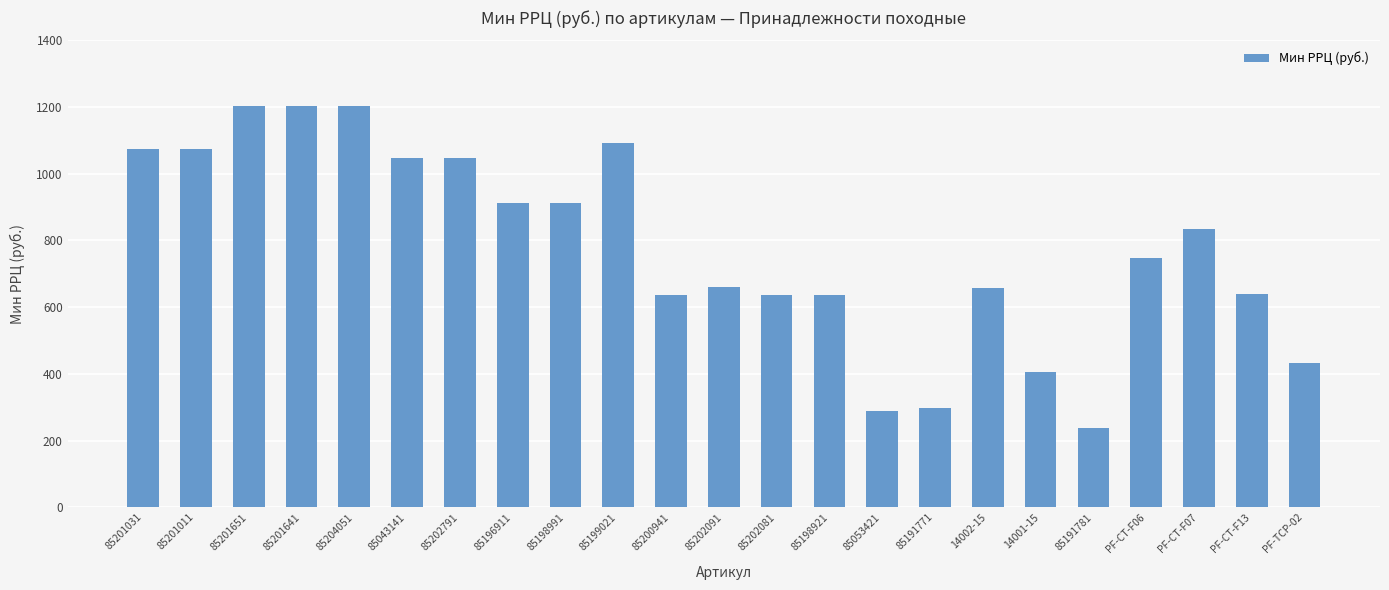

What is the value of the 19th bar from the left?

238